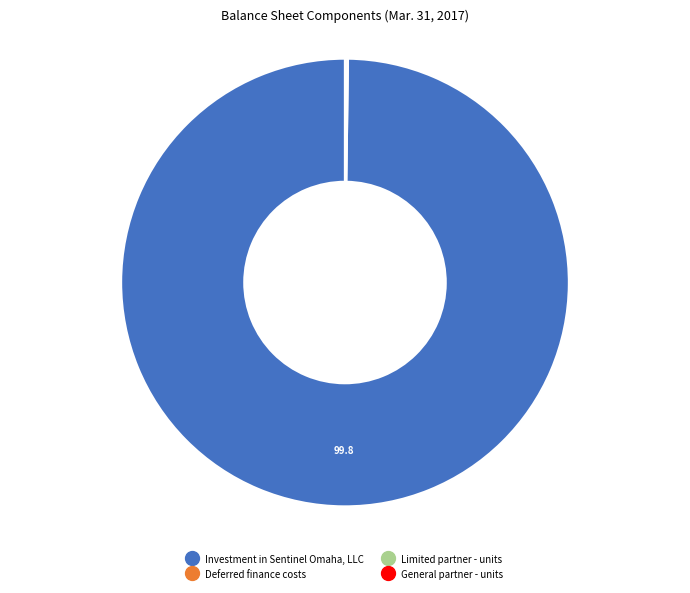

Is there any slice that represents more than half of the pie?

Yes